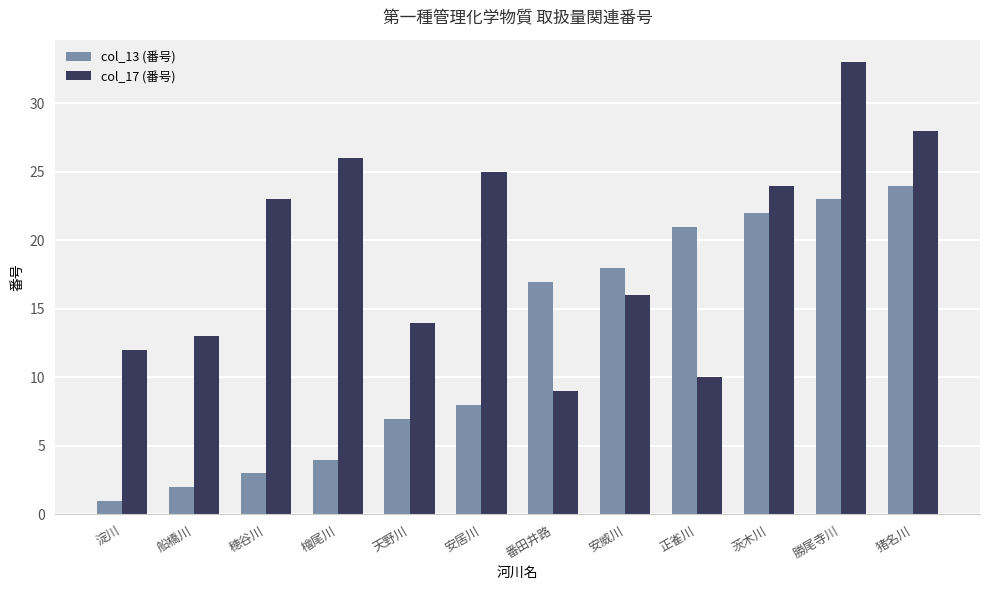

How many groups of bars are there?

12